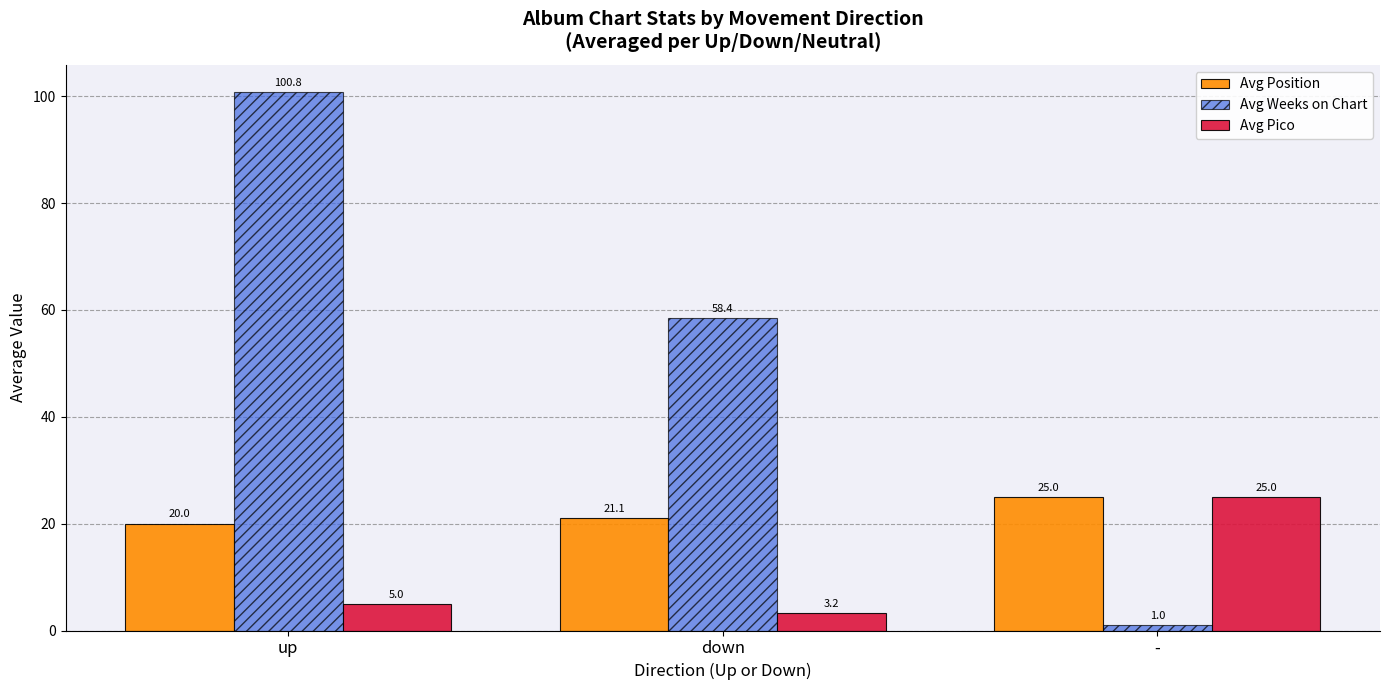

Rank the series by their average value, from highest to lowest.

Avg Weeks on Chart, Avg Position, Avg Pico